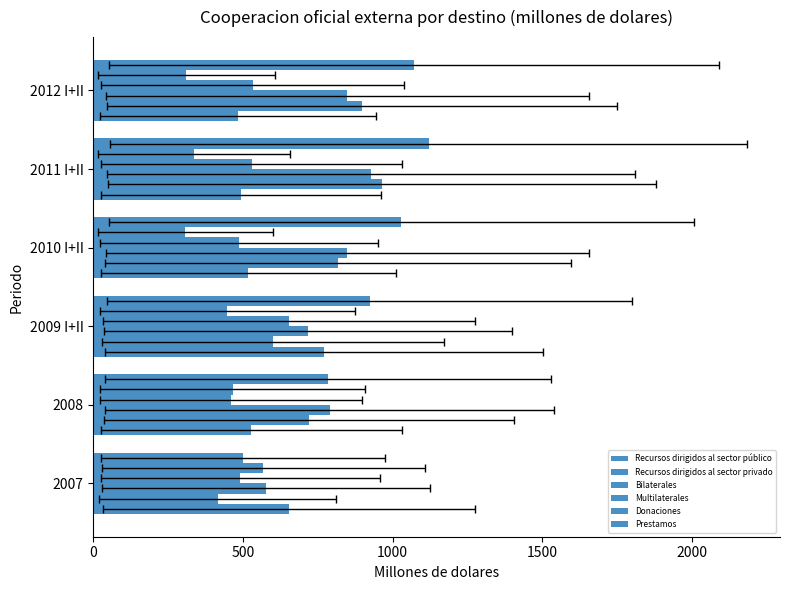

Reading right to left, extract all data points from this chart.

Recursos dirigidos al sector público: 485.0	493.5	518.3	769.6	528.5	653.1
Recursos dirigidos al sector privado: 896.2	963.0	818.3	601.4	721.2	415.8
Bilaterales: 848.2	927.9	849.0	717.2	789.7	577.1
Multilaterales: 533.0	528.7	487.6	653.8	460.0	491.8
Donaciones: 310.5	336.6	307.7	447.8	465.9	568.4
Prestamos: 1070.7	1119.9	1028.9	923.2	783.8	500.5